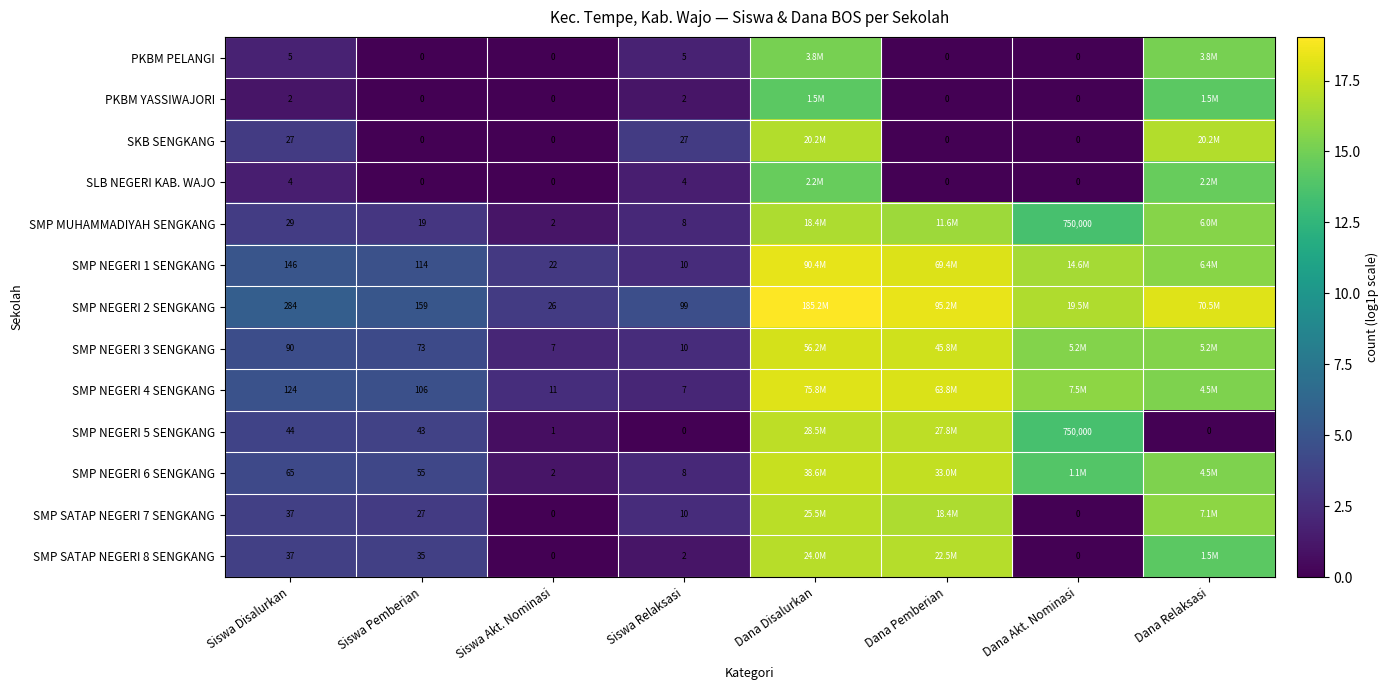

Is the value of SMP NEGERI 1 SENGKANG at Siswa Akt. Nominasi greater than the value of SMP SATAP NEGERI 8 SENGKANG at Dana Akt. Nominasi?

Yes